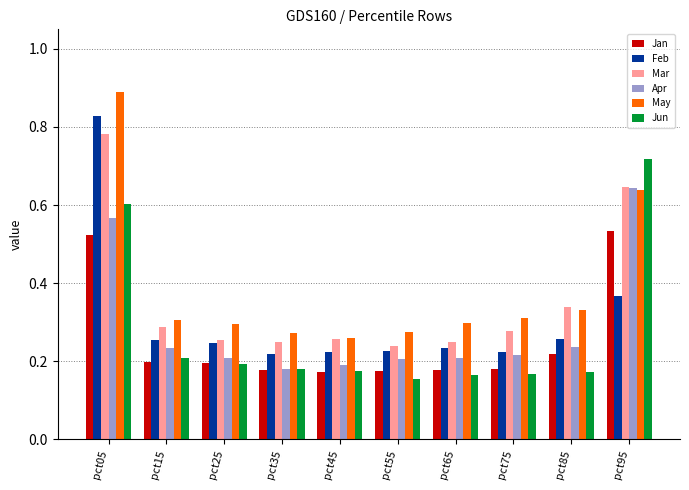

Rank the series at pct05 from lowest to highest value.

Jan, Apr, Jun, Mar, Feb, May